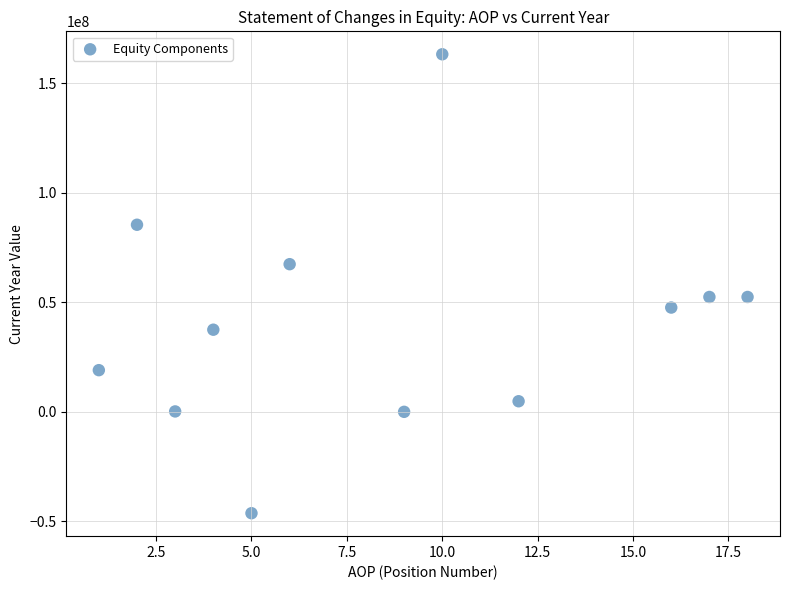

What is the range of X values (max minus min)?

17.0